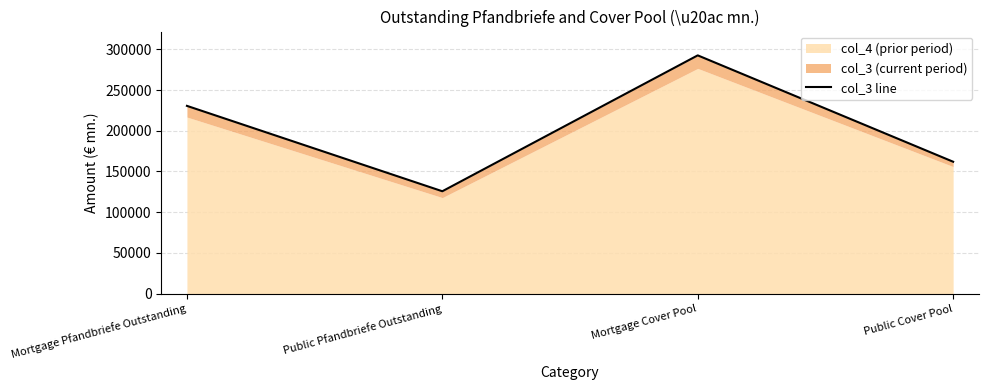

Rank the categories by value from lowest to highest.

Public Pfandbriefe Outstanding, Public Cover Pool, Mortgage Pfandbriefe Outstanding, Mortgage Cover Pool